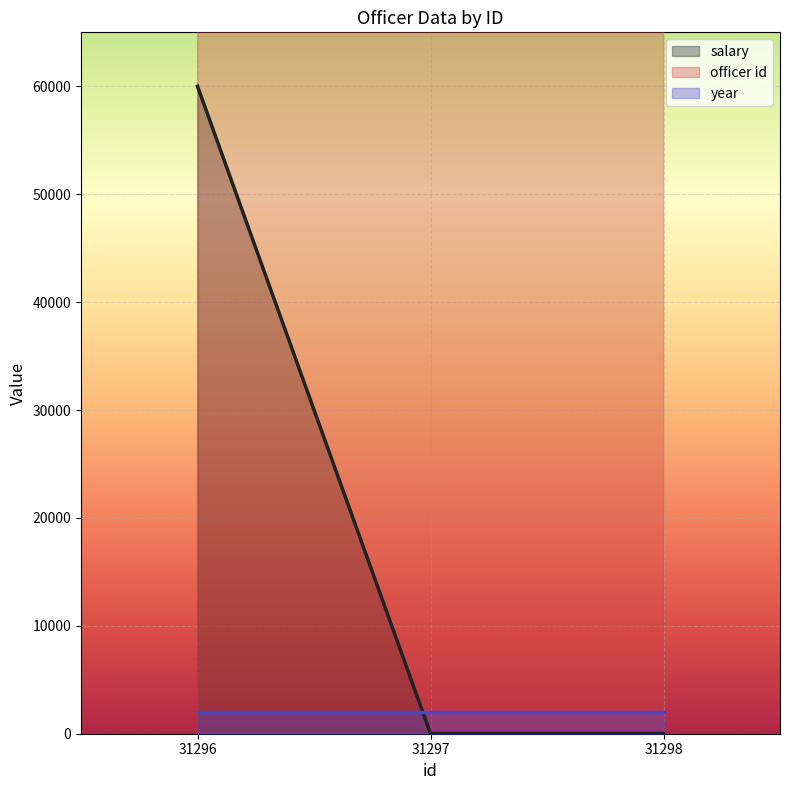

List the labels in order of salary value, largest first.

31296, 31297, 31298